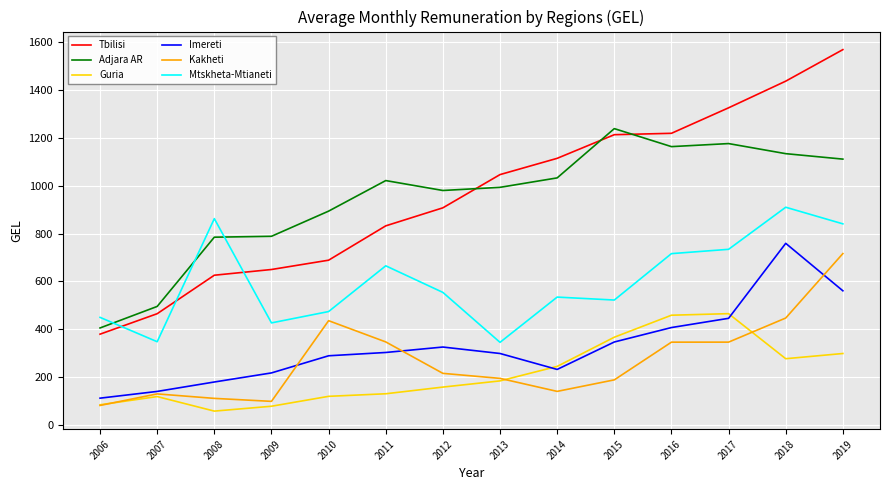

Which series has the largest range (max minus min)?

Tbilisi